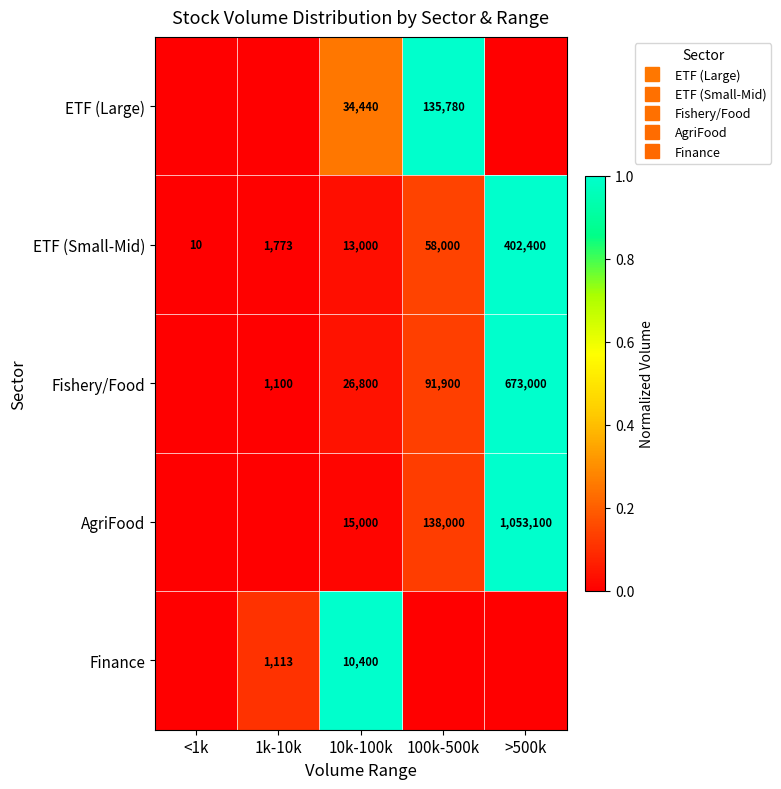

List the labels in order of Finance value, largest first.

10k-100k, 1k-10k, <1k, 100k-500k, >500k